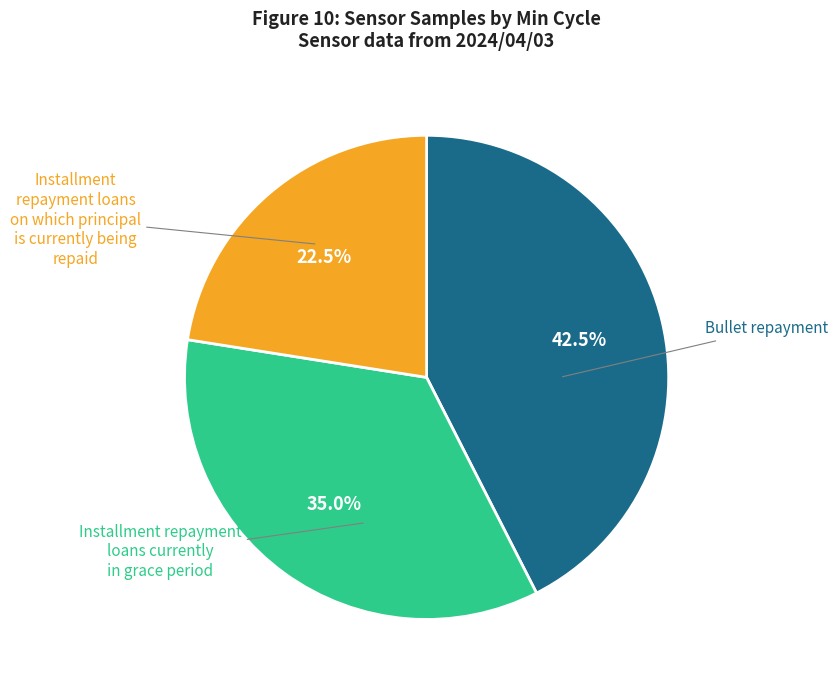

Count the number of slices in the pie.

3